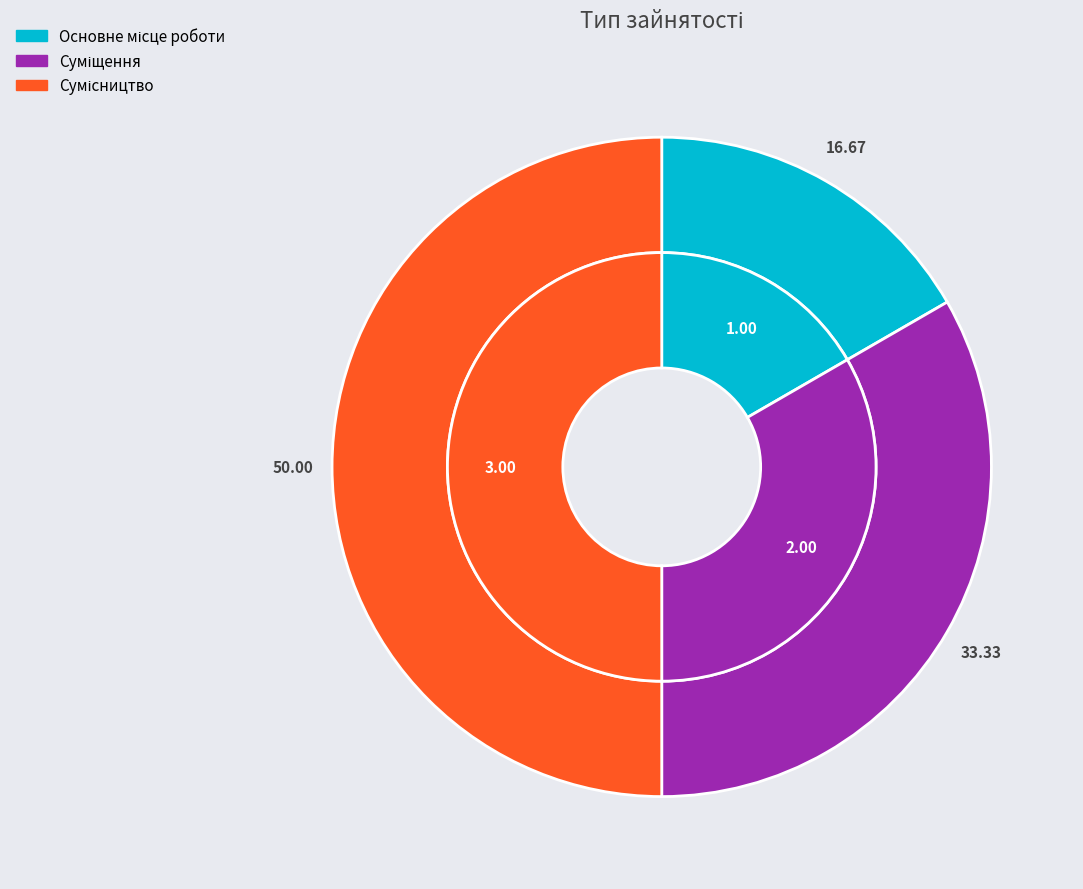

To the nearest percent, what portion does Сумісництво represent?

50%